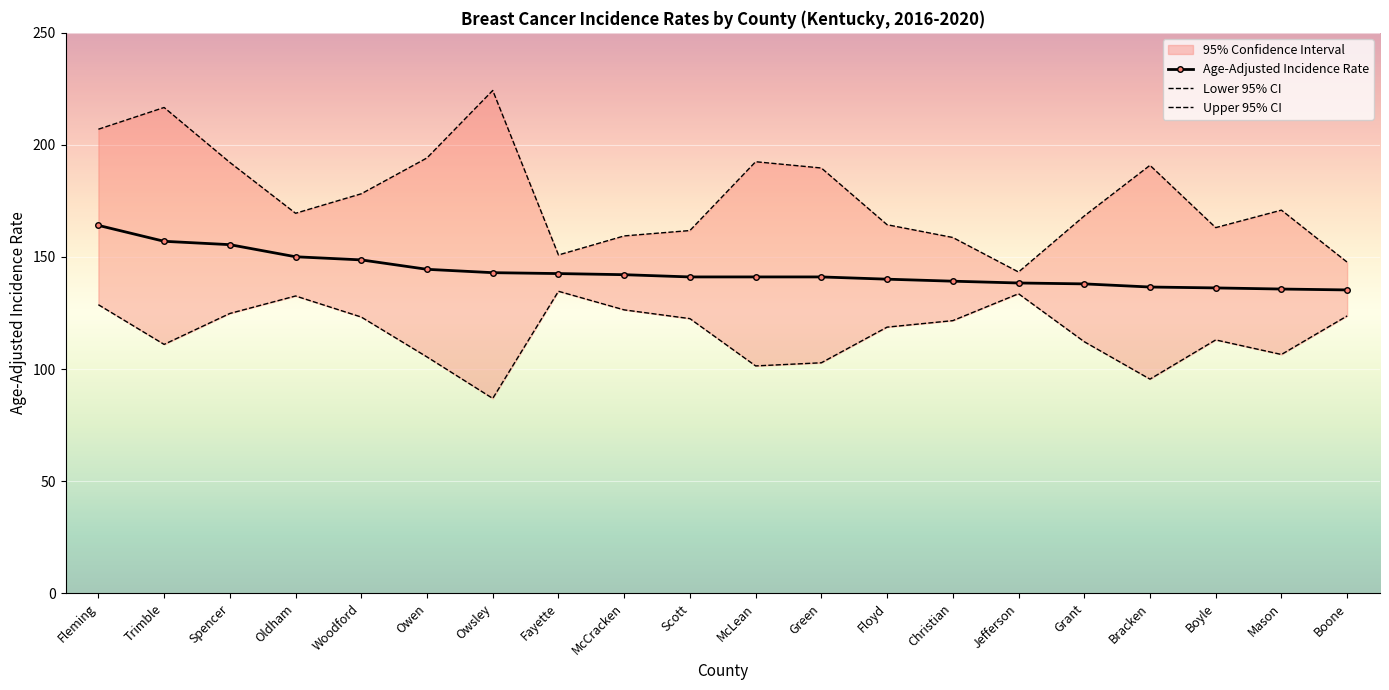

The Age-Adjusted Incidence Rate series shows 217.5 at Trimble. True or false?

False